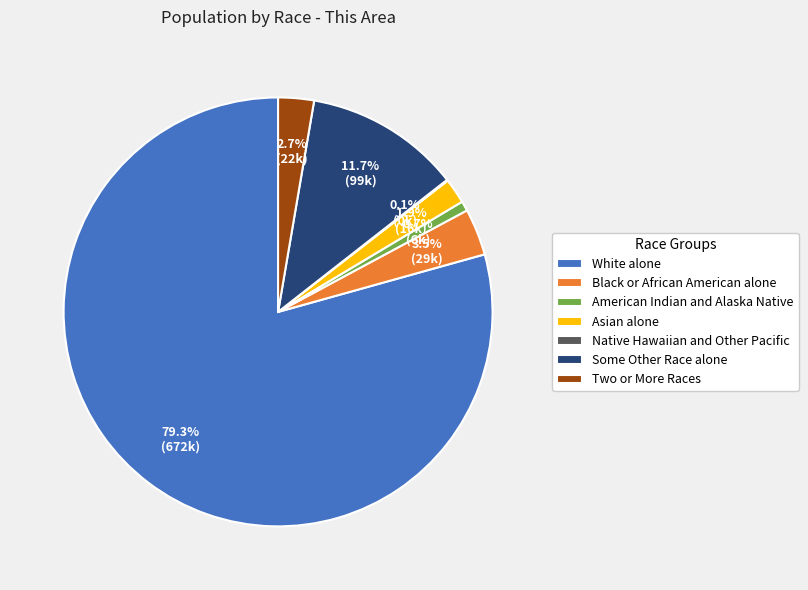

Is it true that White alone is 79% of the pie?

True